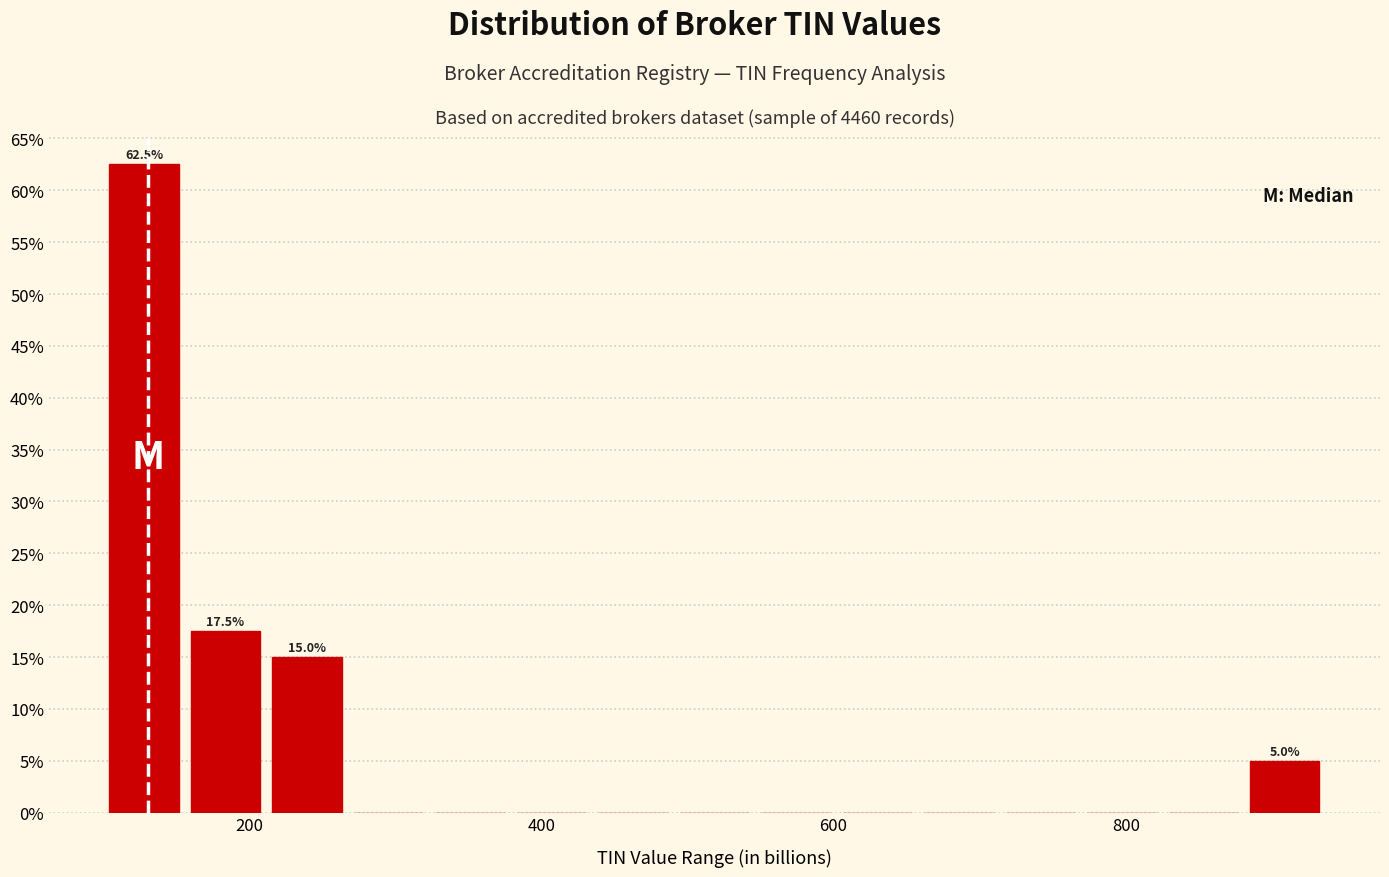

Read against the x-axis, roughly where is the centre of the tallest bar?

120